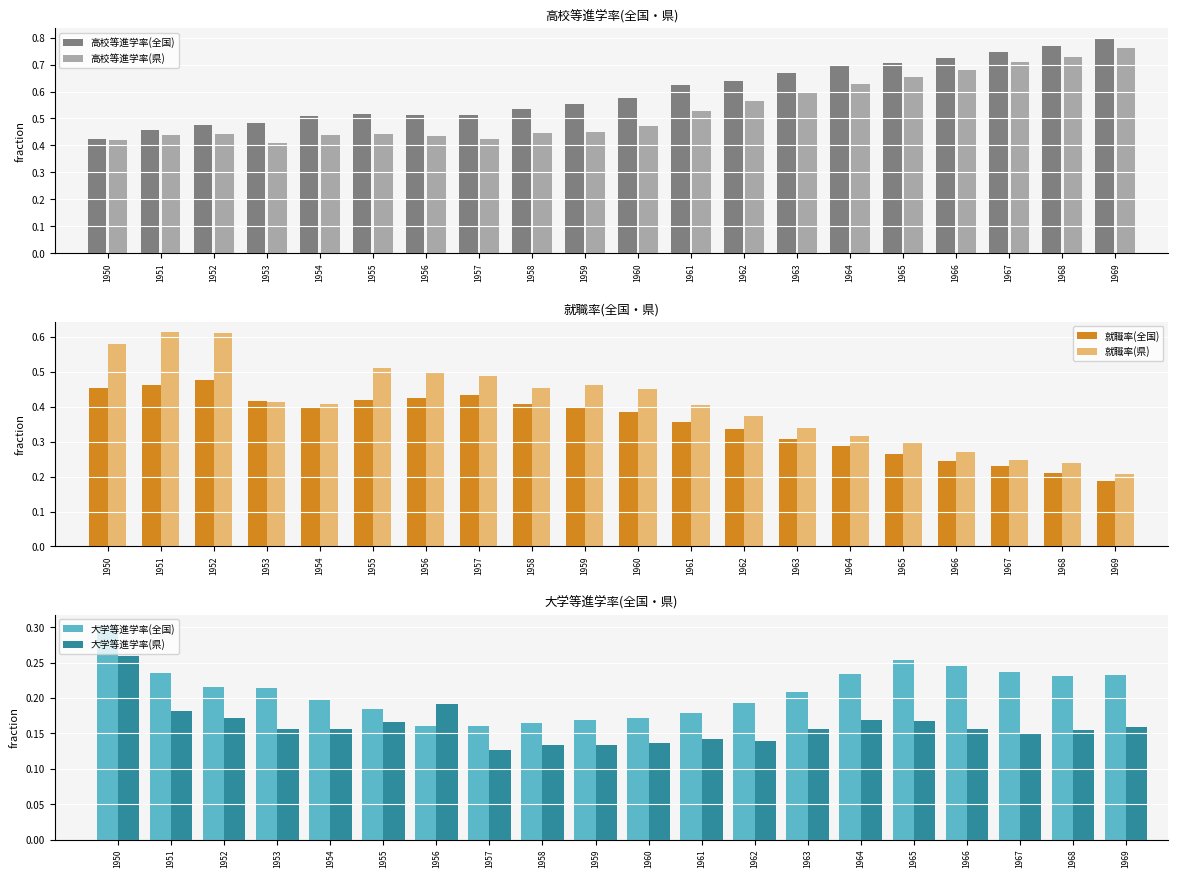

Is it true that 高校等進学率(県) equals 0.2 at 1959?

False